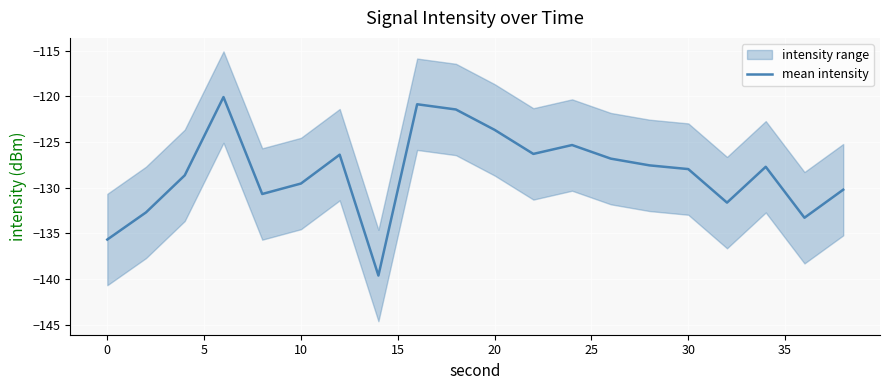

Is it true that mean intensity equals -135.7 at 0?

True